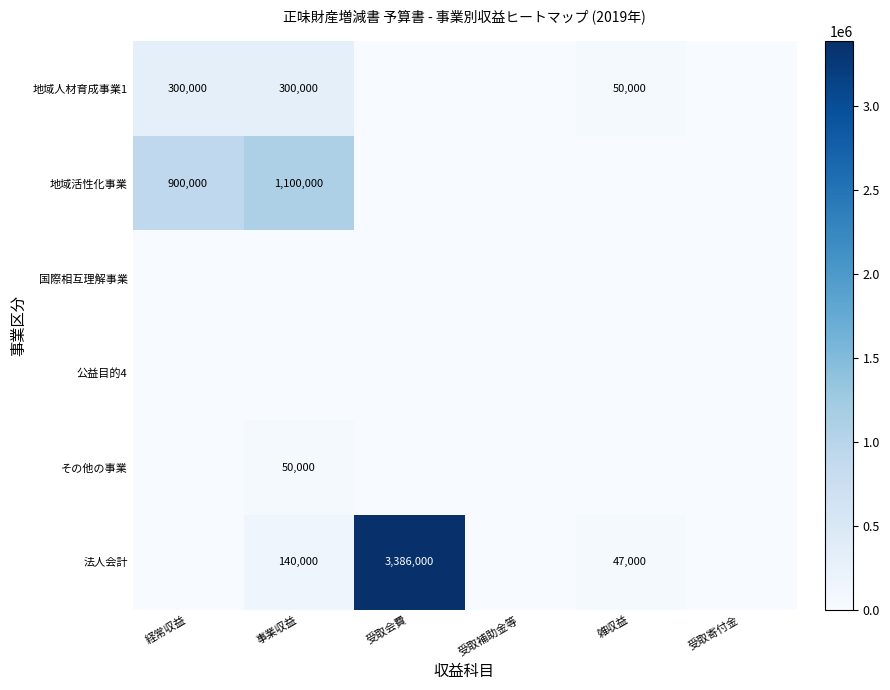

Is the value of 地域活性化事業 at 受取寄付金 greater than the value of 公益目的4 at 事業収益?

No